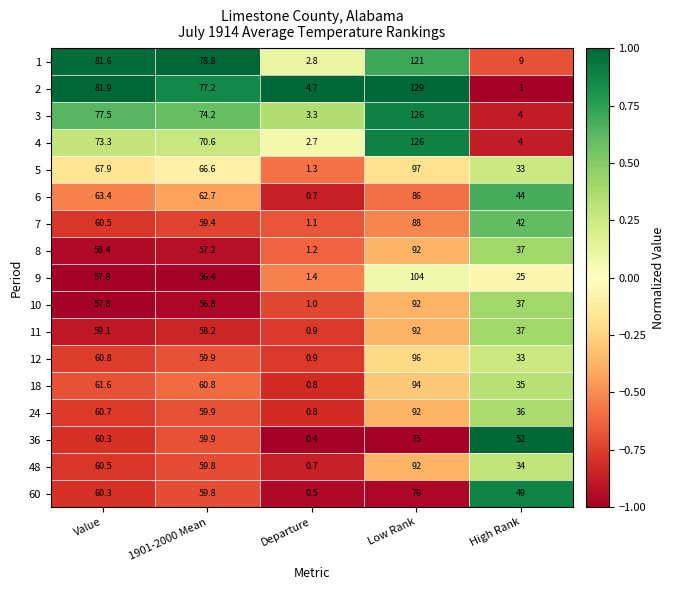

How many data points does each series have?

5